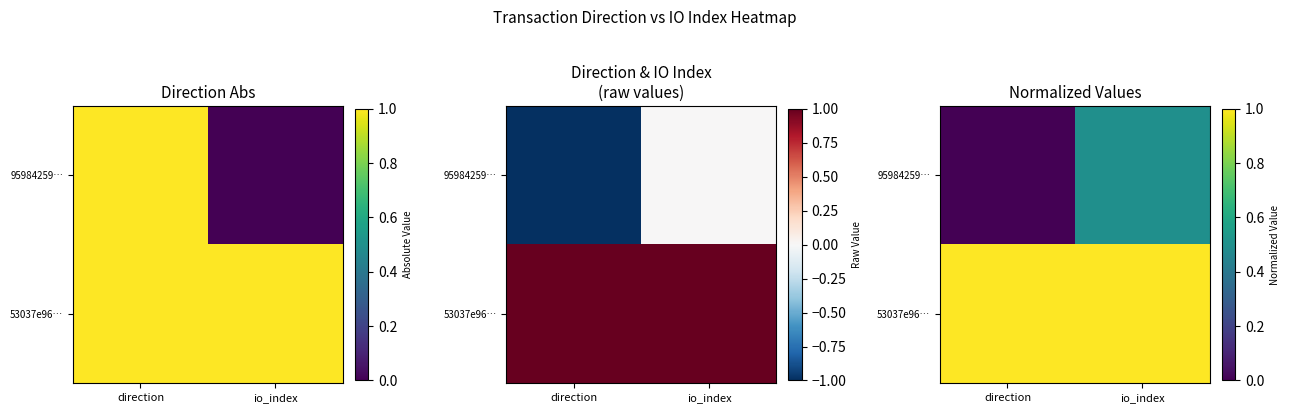

Is the value of 53037e96… at direction greater than the value of 95984259… at io_index?

Yes